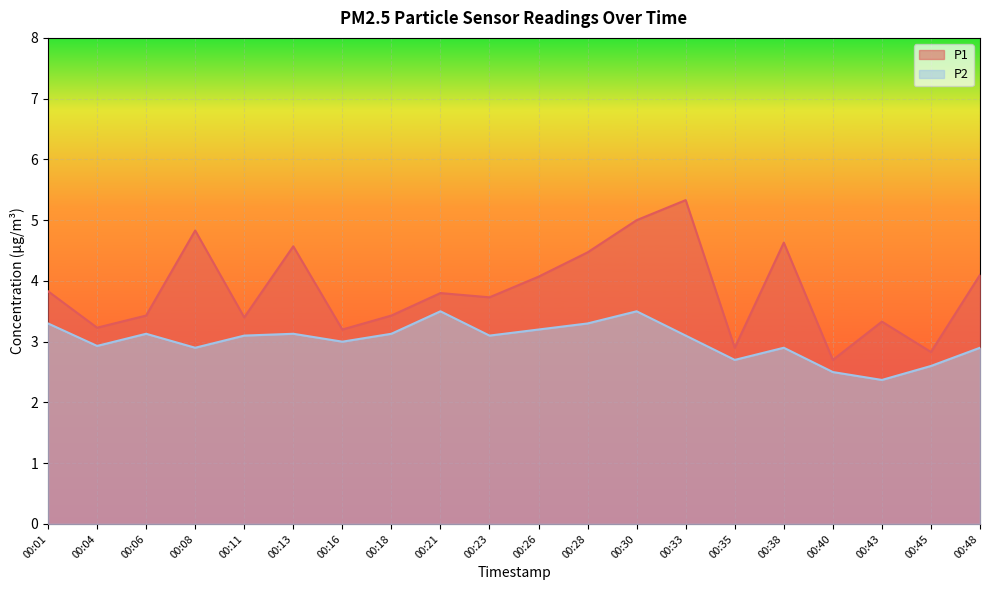

At how many categories does at least one series exceed 4?

8